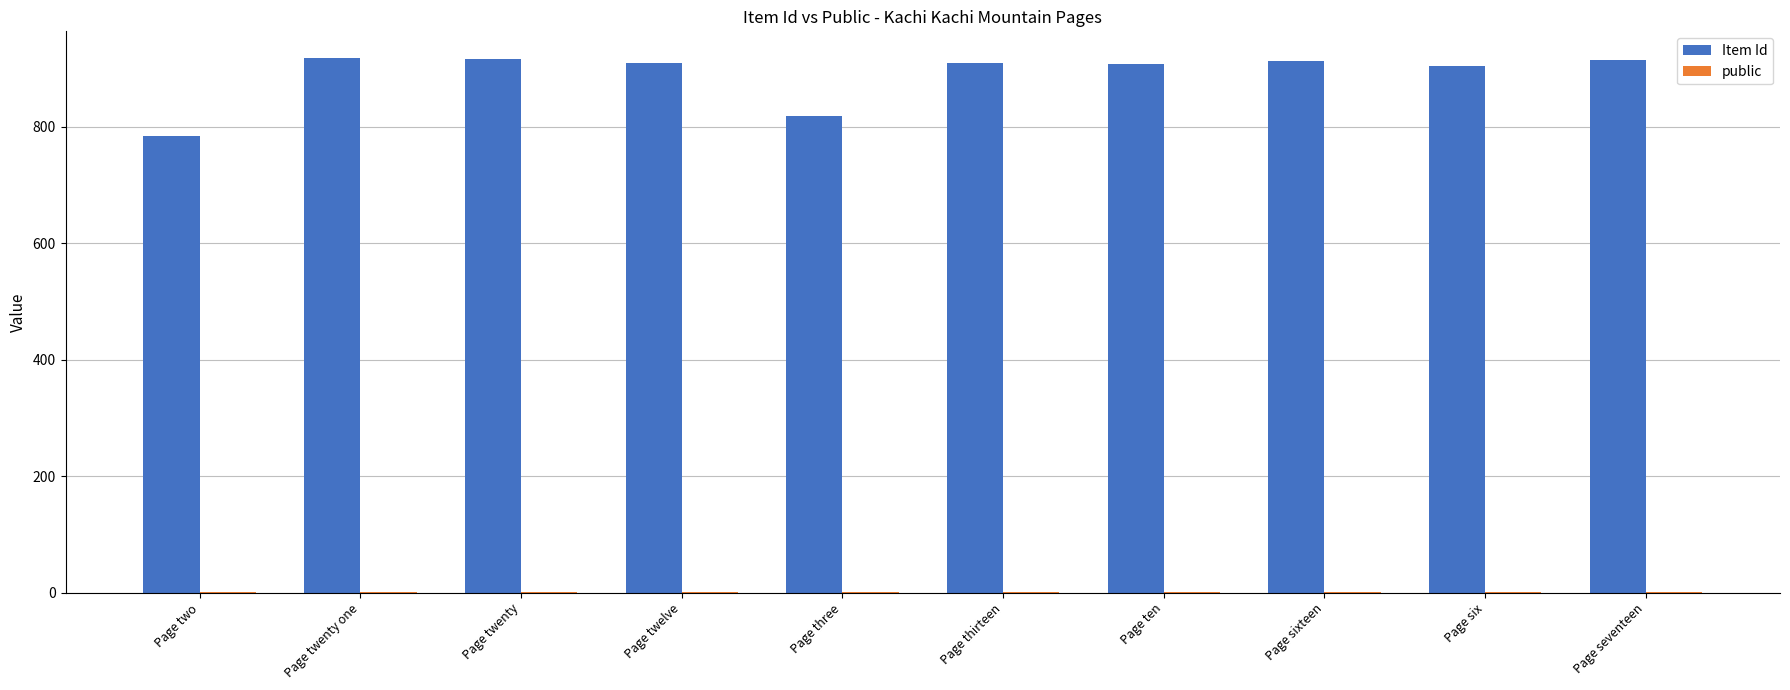

What is the total value across all series at Page three?

819